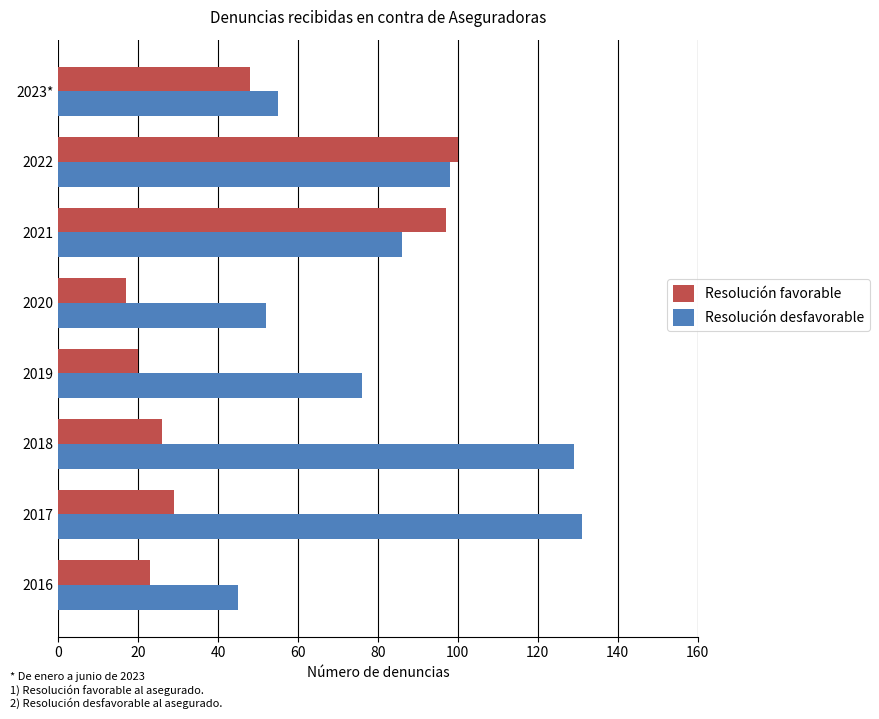

What is the difference between the maximum and minimum values in the Resolución favorable series?

83